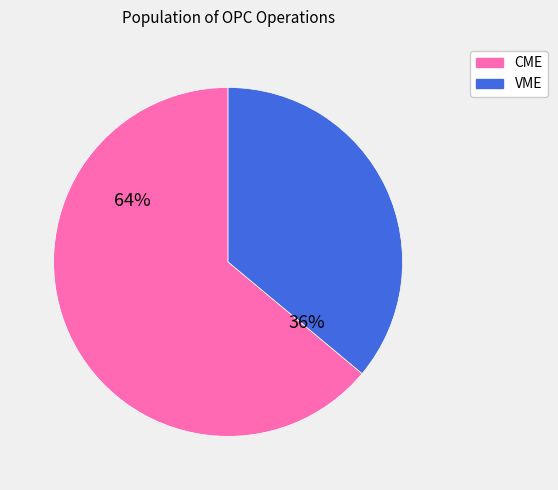

Is it true that VME is 36% of the pie?

True